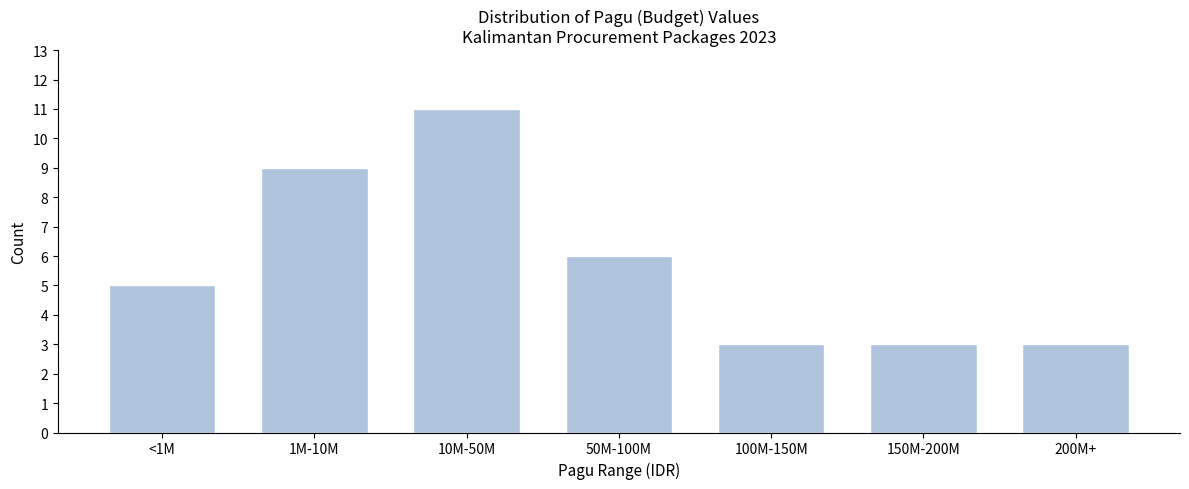

Reading left to right, transcribe all the data shown in this chart.

<1M=5	1M-10M=9	10M-50M=11	50M-100M=6	100M-150M=3	150M-200M=3	200M+=3